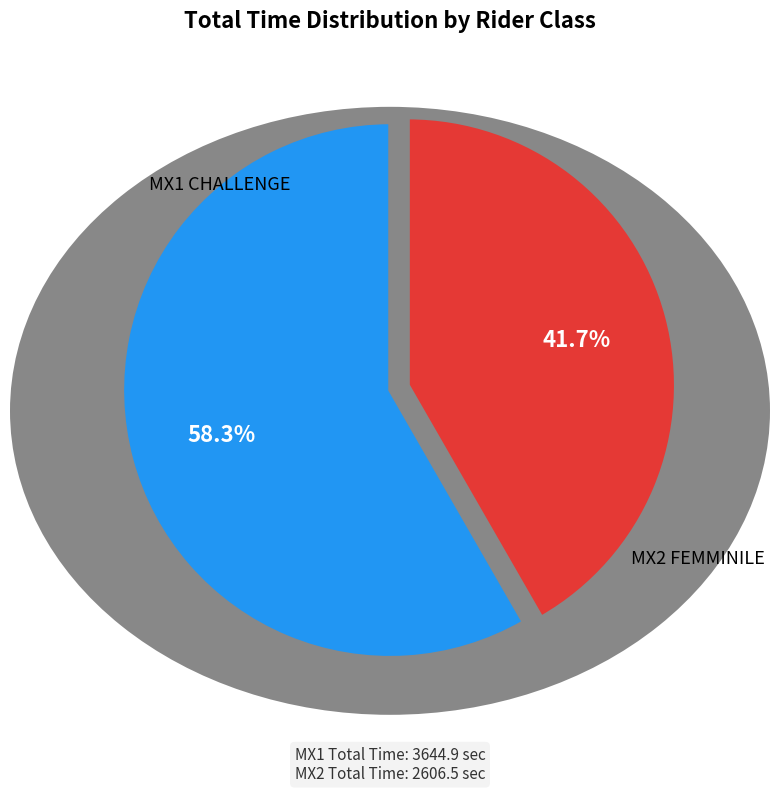

Does any single category account for the majority?

Yes